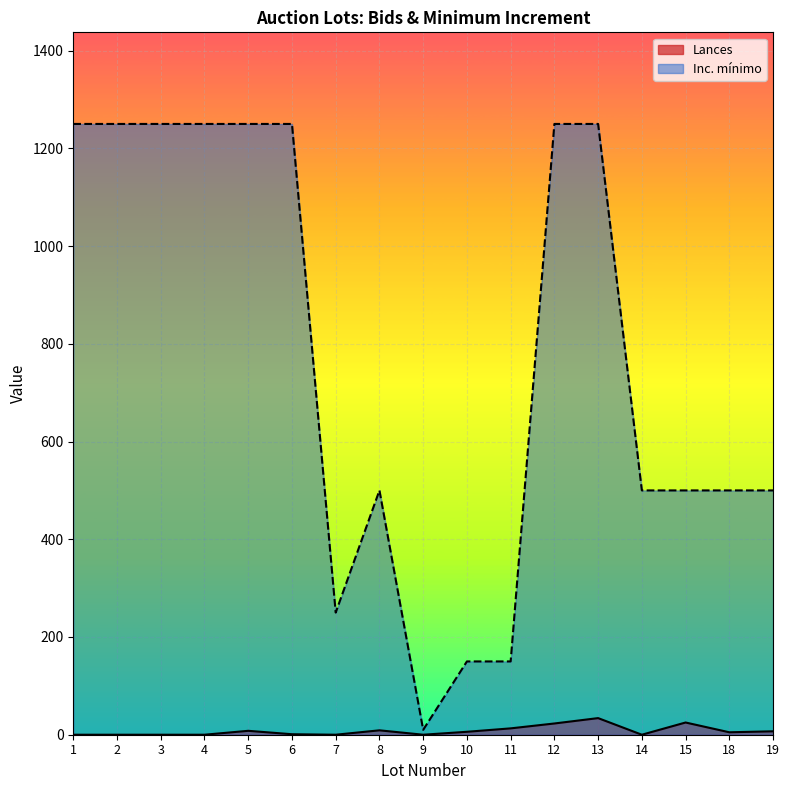

At which label does Inc. mínimo reach its minimum?

9